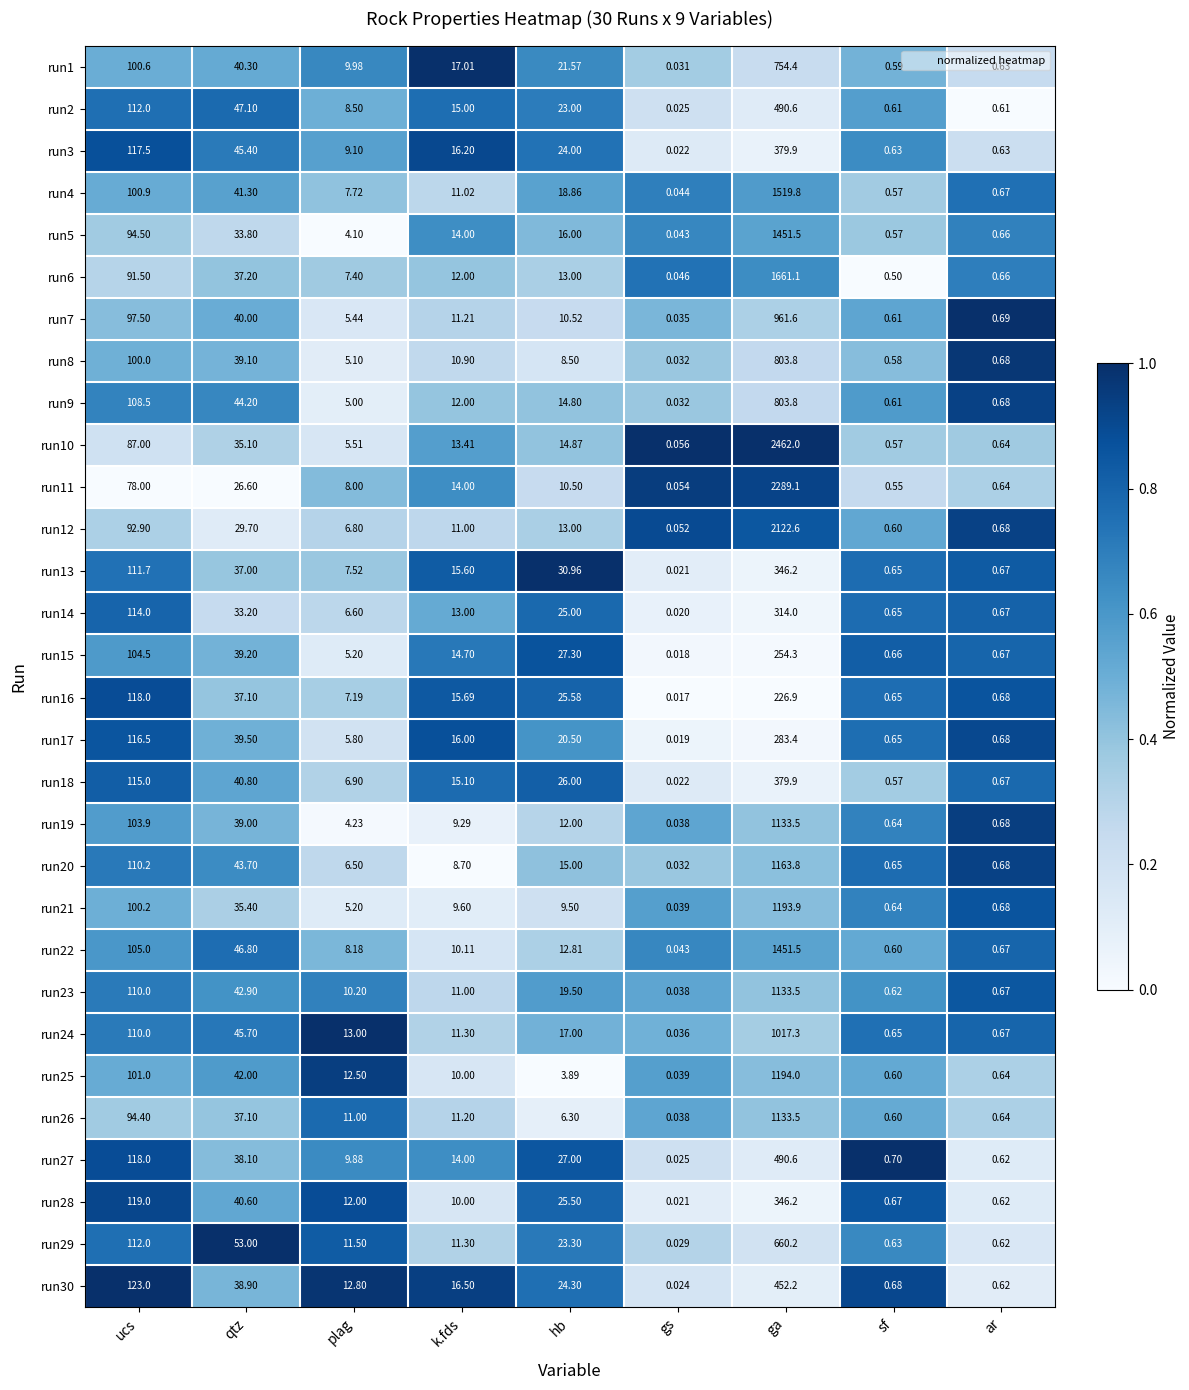

Is the value of run16 at plag greater than the value of run28 at ucs?

No